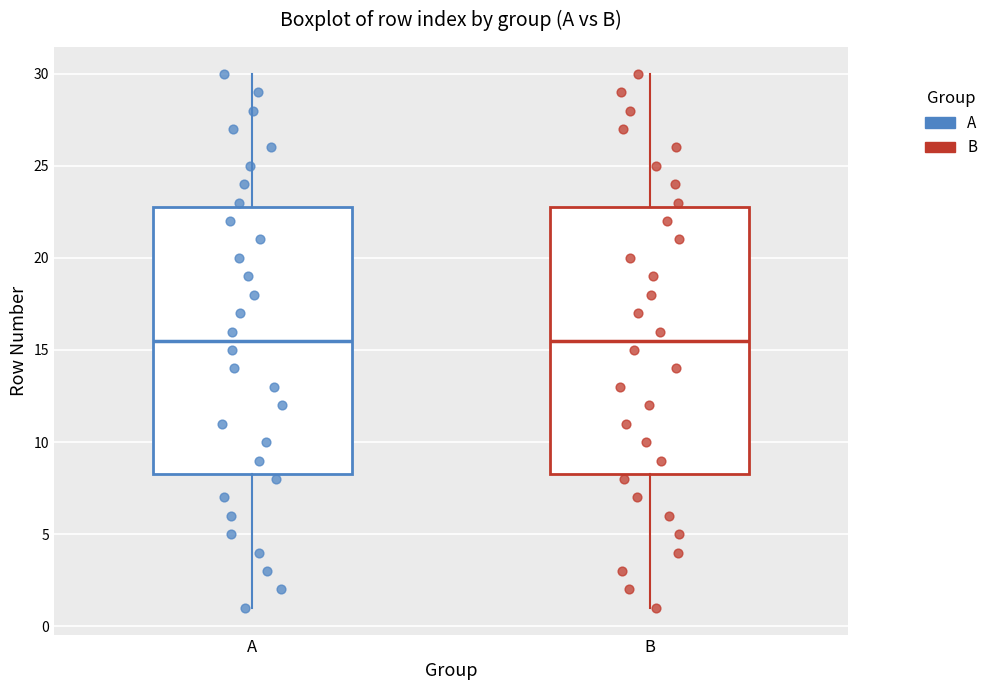

Reading left to right, read every box against the y-axis: the position of its median line, the range the box covers, and the ends of its whiskers. The values are not printed on the chart, so give them approximately, as read against the axis.

A: median 15.5, box 8.5 to 23.0, whiskers 1.0 to 30.0
B: median 15.5, box 8.5 to 23.0, whiskers 1.0 to 30.0